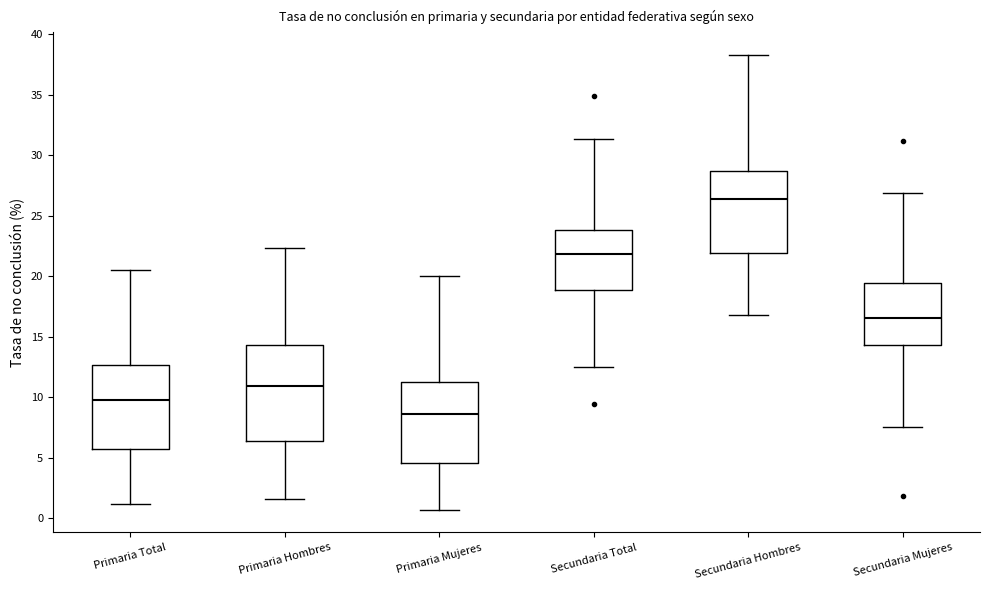

Where does the lower whisker of the box for Secundaria Hombres end on the y-axis? The values are not printed on the chart, so give them approximately, as read against the axis.

17.0